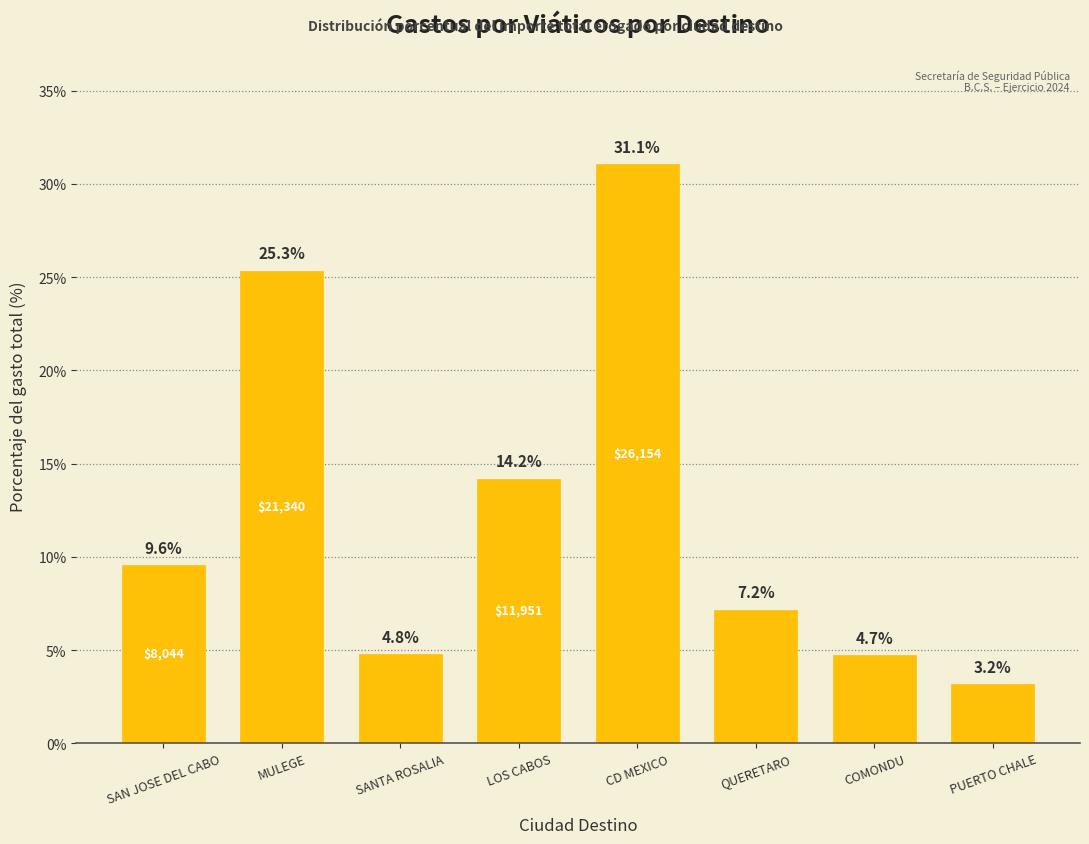

How many data points does each series have?

8